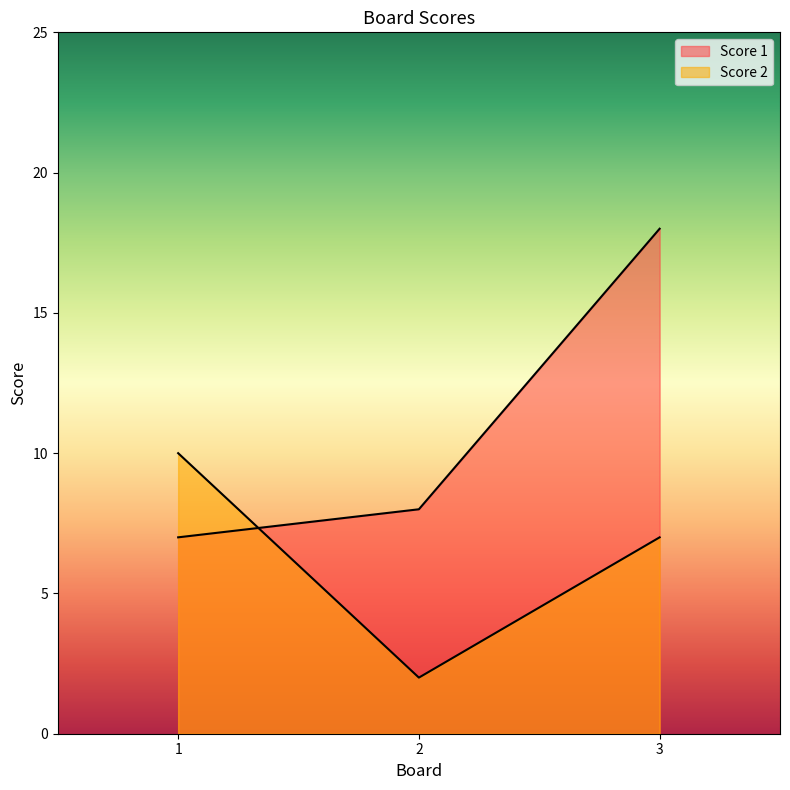

Between 2 and 3, which series saw the biggest shift?

Score 1